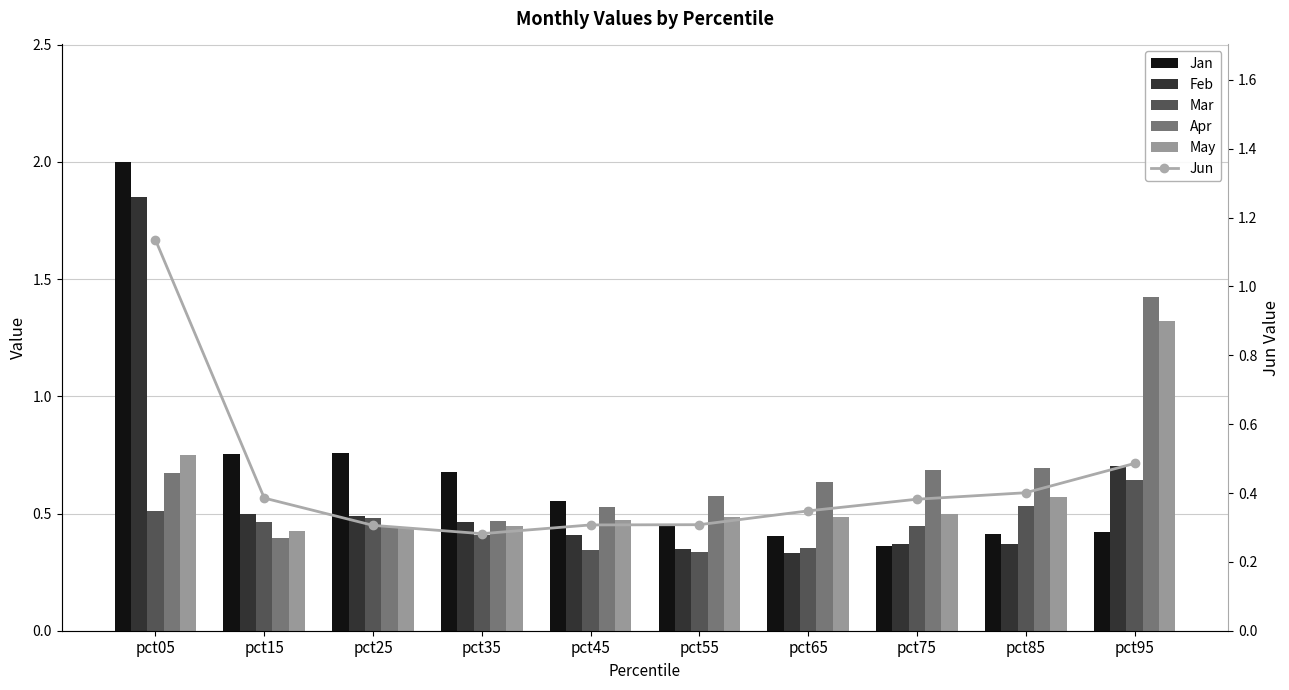

Rank the series at pct25 from highest to lowest value.

Jan, Feb, Mar, Apr, May, Jun